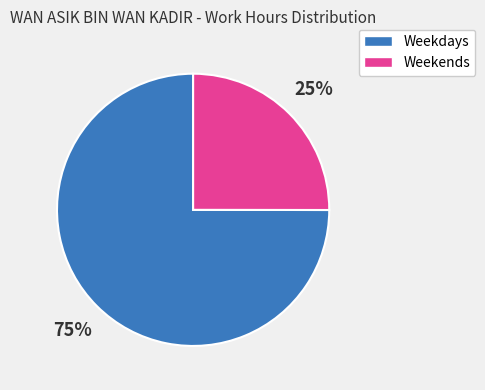

What percentage is the Weekends slice, to the nearest percent?

25%